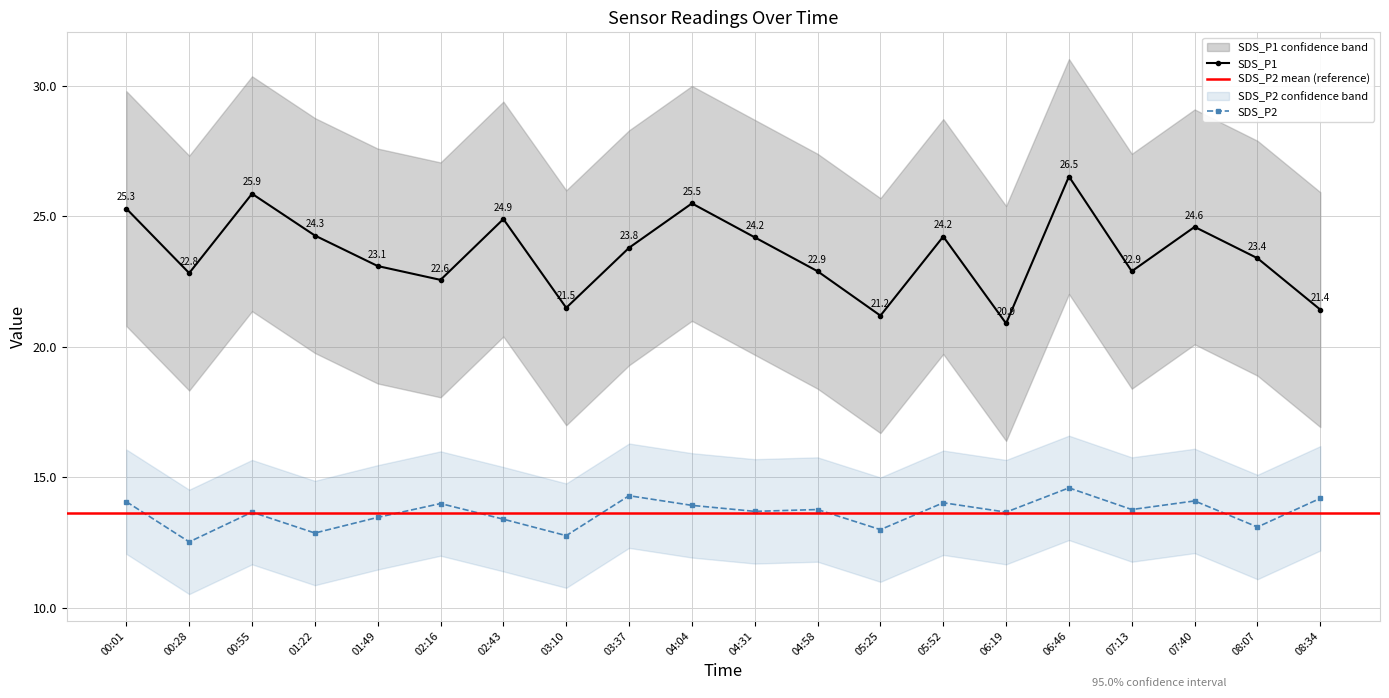

What is the maximum value shown in the chart?

26.5